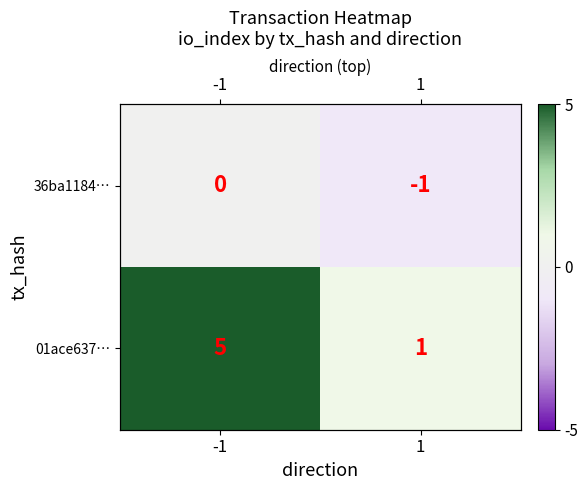

Between -1 and 1, which is larger?

-1